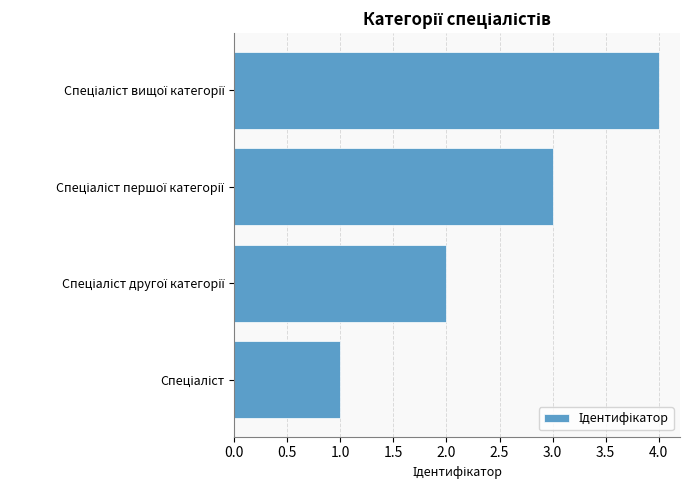

What is the maximum value shown in the chart?

4